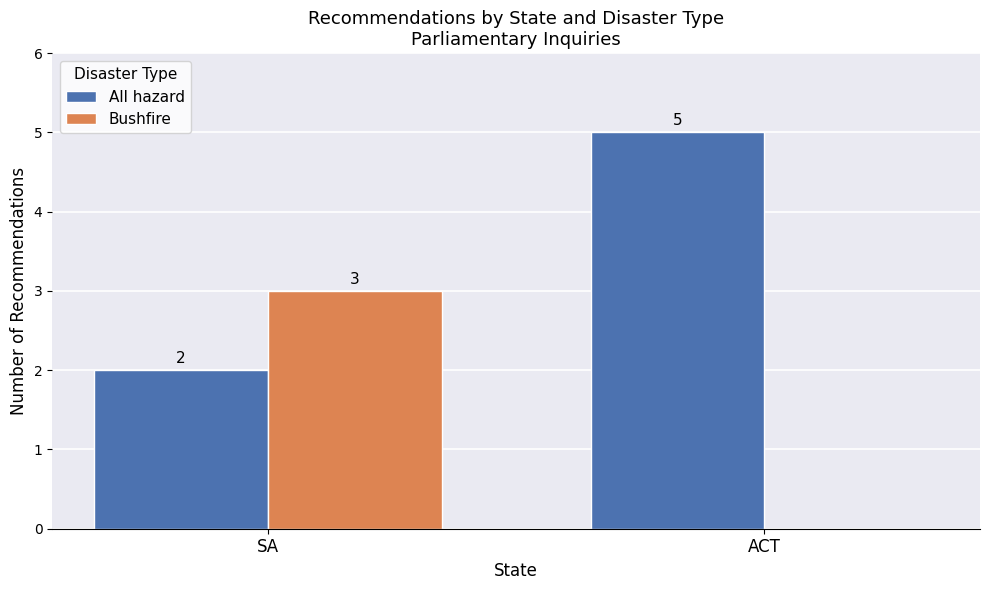

The All hazard series shows 1 at SA. True or false?

False